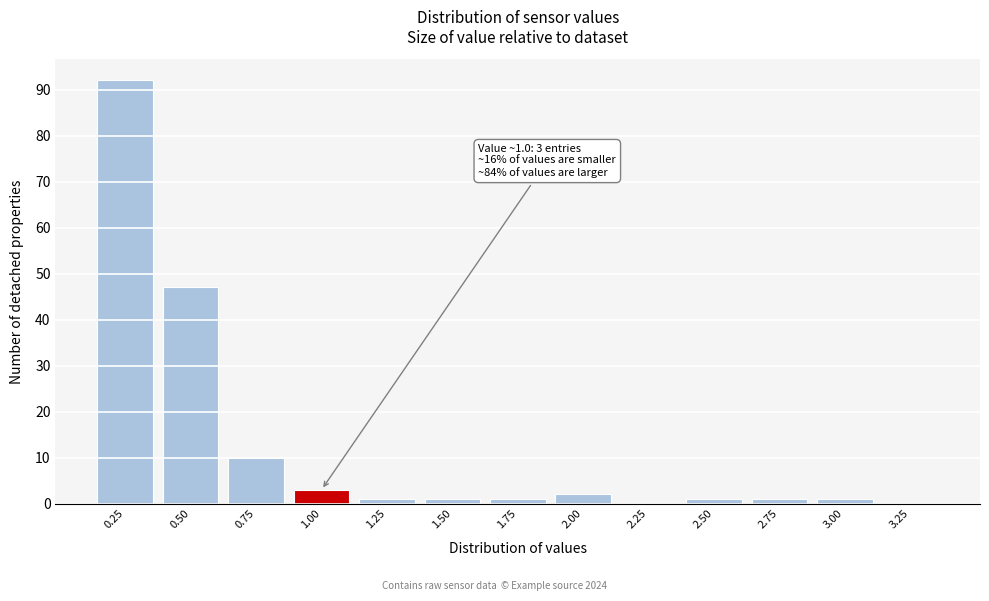

Reading left to right, transcribe all the data shown in this chart.

0.25=92	0.50=47	0.75=10	1.00=3	1.25=1	1.50=1	1.75=1	2.00=2	2.25=0	2.50=1	2.75=1	3.00=1	3.25=0